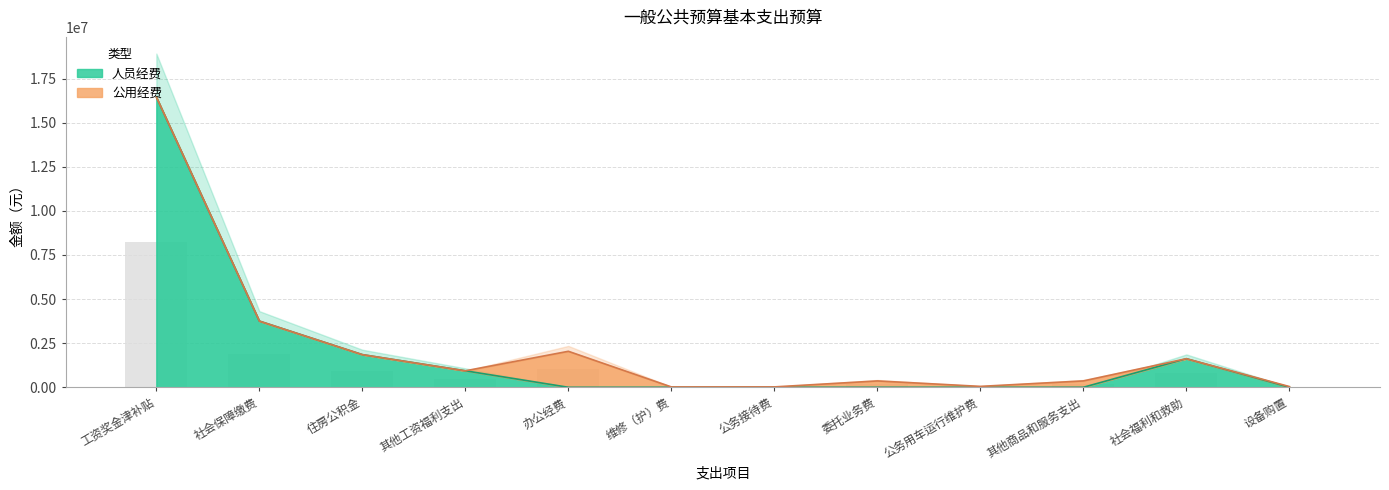

The value at 公务用车运行维护费 is 0.0. True or false?

True